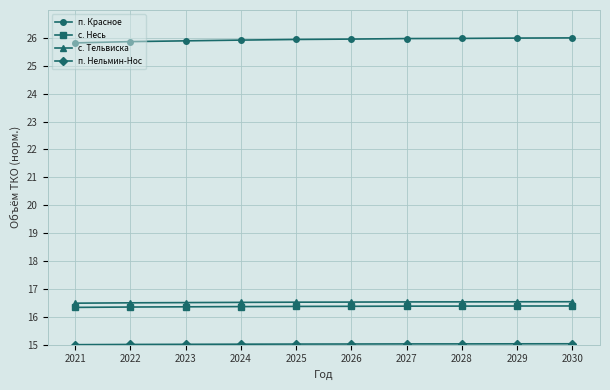

What is the value of the п. Красное point at the 4th from the left?

25.9